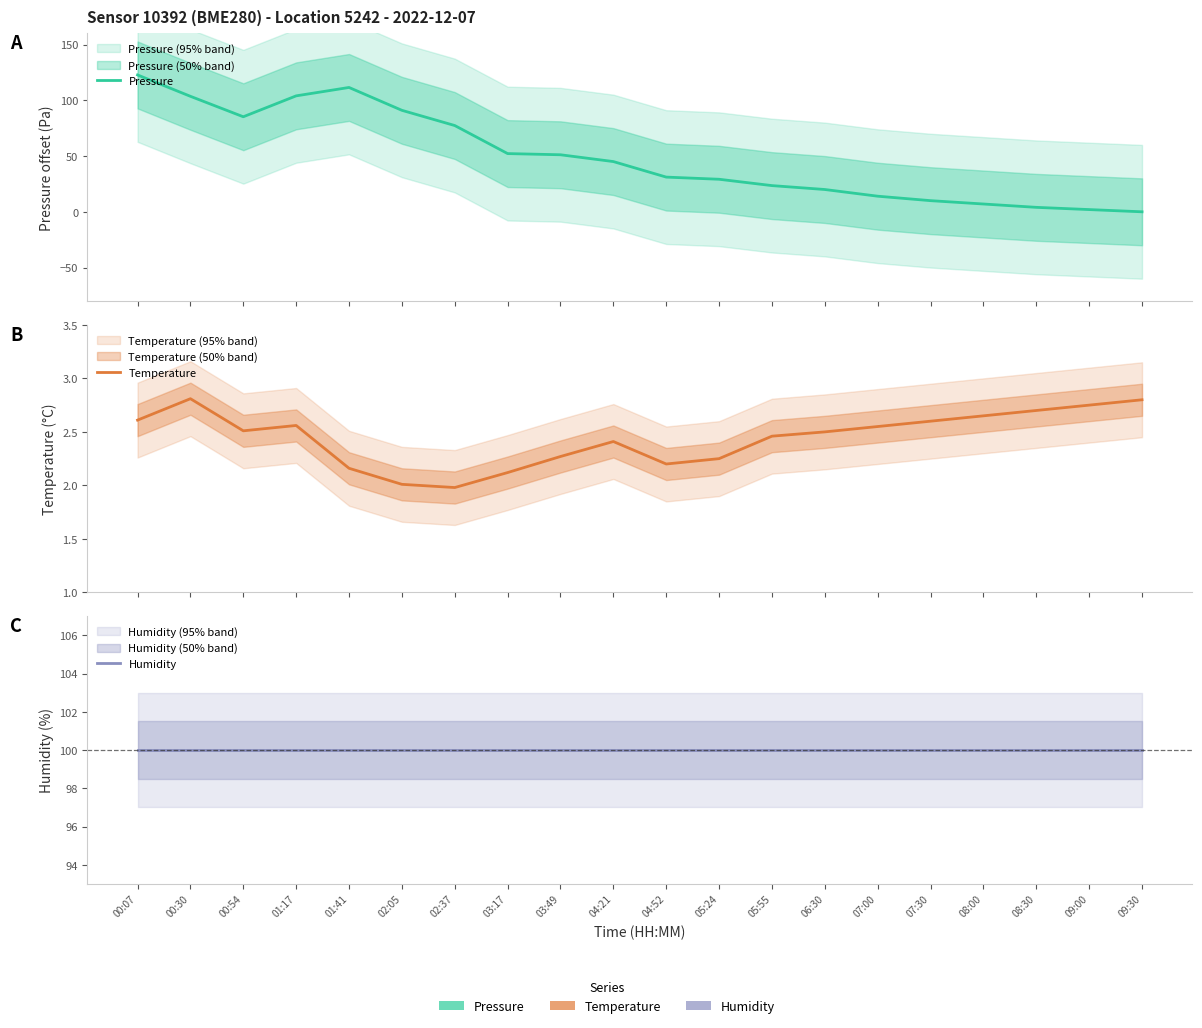

Reading left to right, transcribe all the data shown in this chart.

Pressure: 00:07=122.8	00:30=103.6	00:54=85.2	01:17=104.0	01:41=111.5	02:05=91.0	02:37=77.4	03:17=52.2	03:49=51.2	04:21=45.1	04:52=31.1	05:24=29.2	05:55=23.5	06:30=20.0	07:00=14.0	07:30=10.0	08:00=7.0	08:30=4.0	09:00=2.0	09:30=0.0
Temperature: 00:07=2.6	00:30=2.8	00:54=2.5	01:17=2.6	01:41=2.2	02:05=2.0	02:37=2.0	03:17=2.1	03:49=2.3	04:21=2.4	04:52=2.2	05:24=2.2	05:55=2.5	06:30=2.5	07:00=2.5	07:30=2.6	08:00=2.6	08:30=2.7	09:00=2.8	09:30=2.8
Humidity: 00:07=100.0	00:30=100.0	00:54=100.0	01:17=100.0	01:41=100.0	02:05=100.0	02:37=100.0	03:17=100.0	03:49=100.0	04:21=100.0	04:52=100.0	05:24=100.0	05:55=100.0	06:30=100.0	07:00=100.0	07:30=100.0	08:00=100.0	08:30=100.0	09:00=100.0	09:30=100.0